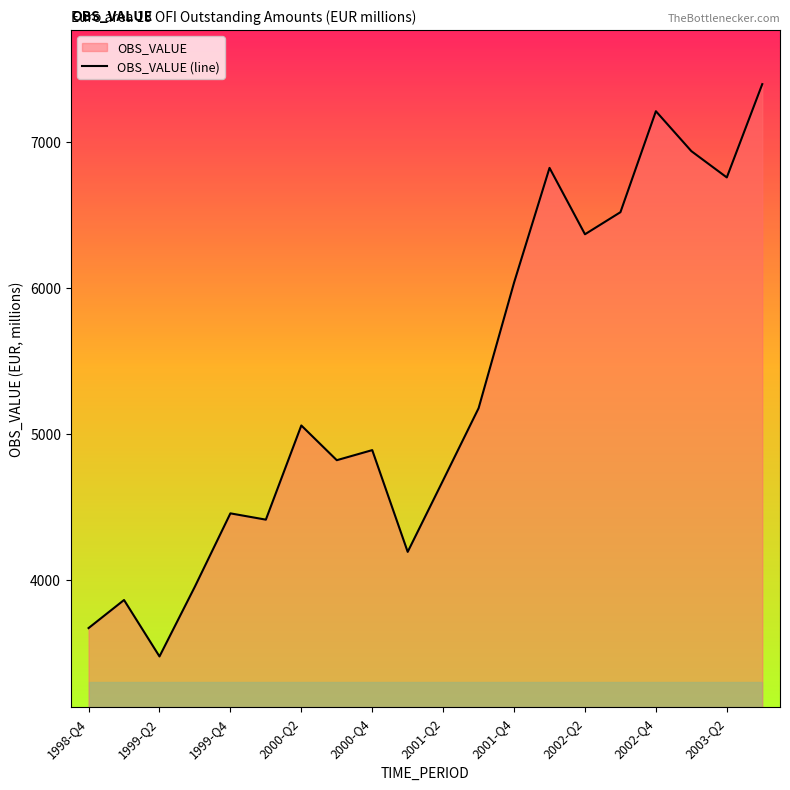

How many data points are less than 5055?

10